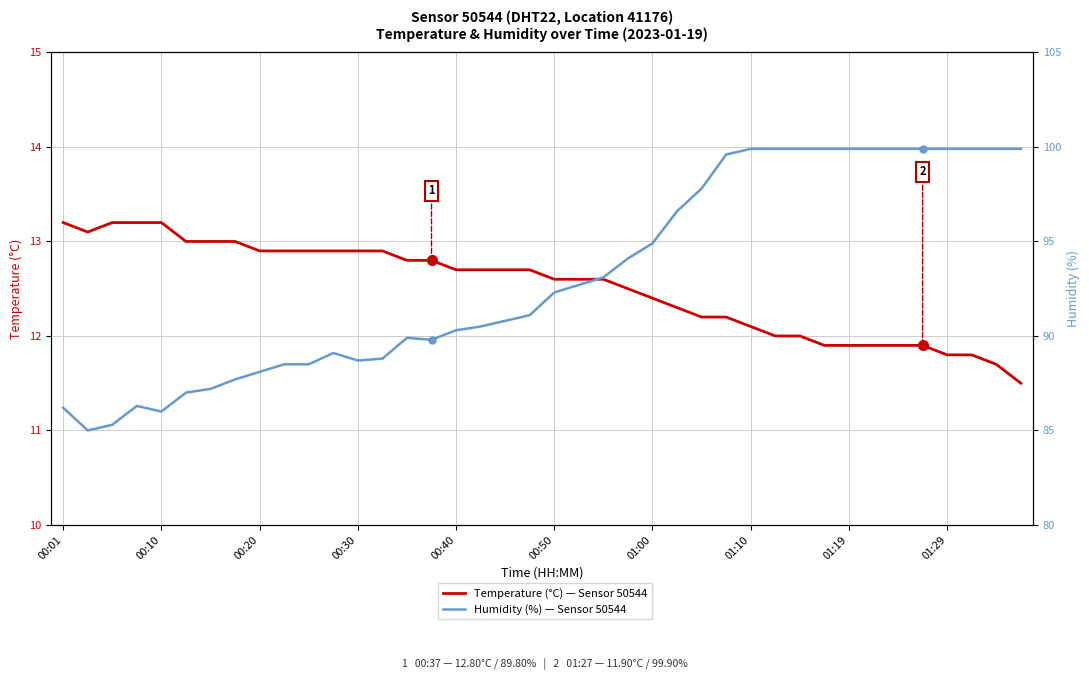

What is the sum of the Temperature (°C) — Sensor 50544 values at 14 and 25?

25.1